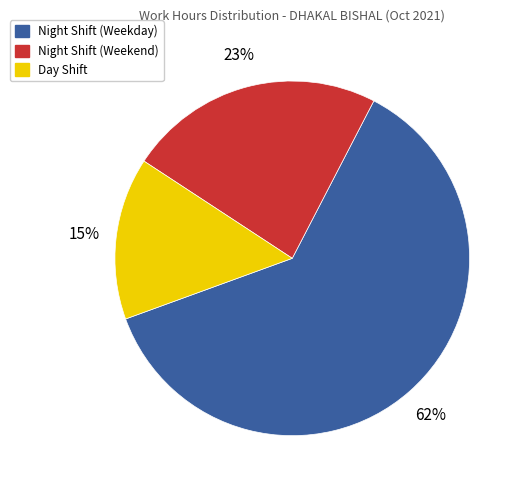

Does any single category account for the majority?

Yes